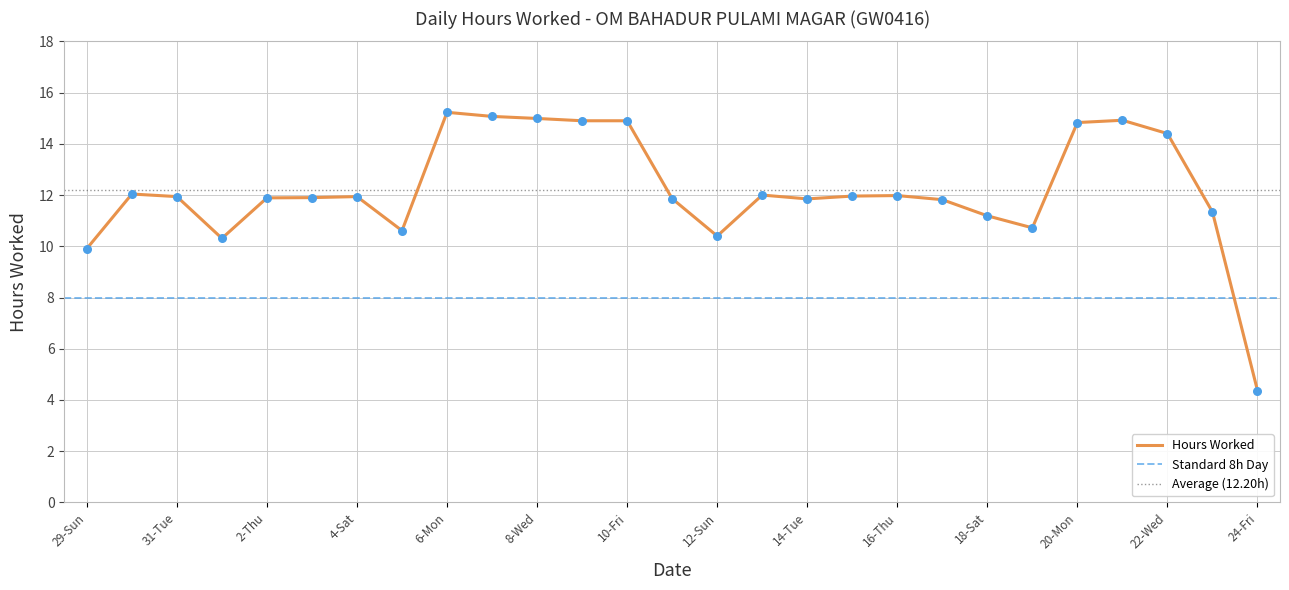

Approximately how many times larger is the value at 7-Tue compared to 9-Thu?

1.0